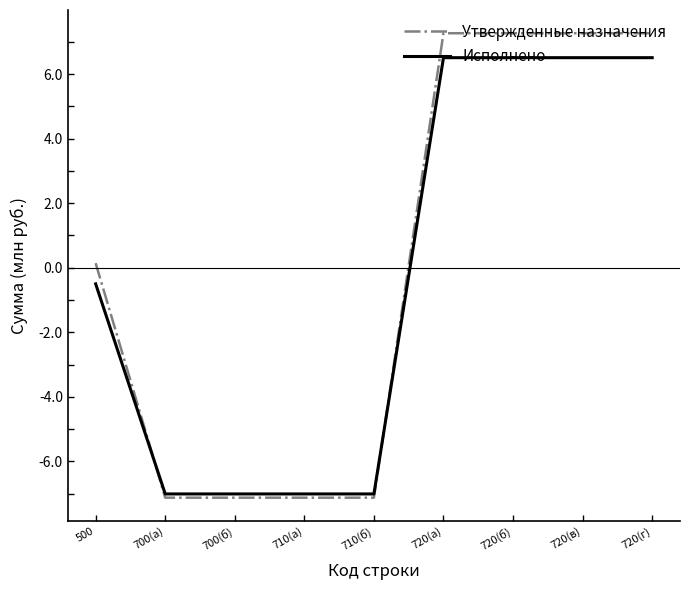

The Утвержденные назначения series shows 7.3 at 720(а). True or false?

True